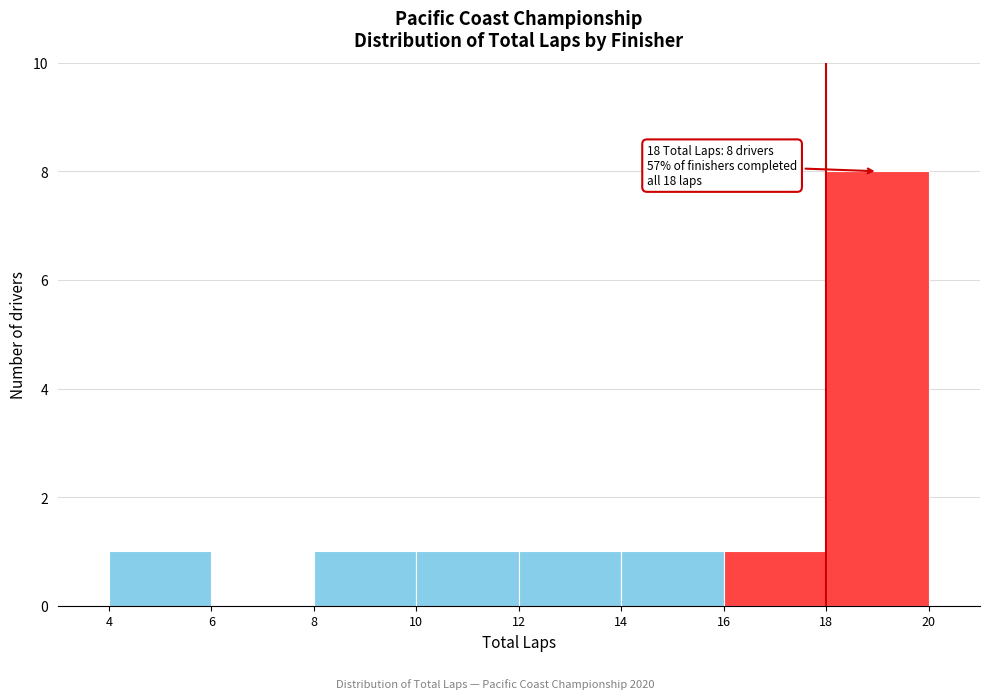

Over which range of the x-axis is the bar tallest?

18 to 20